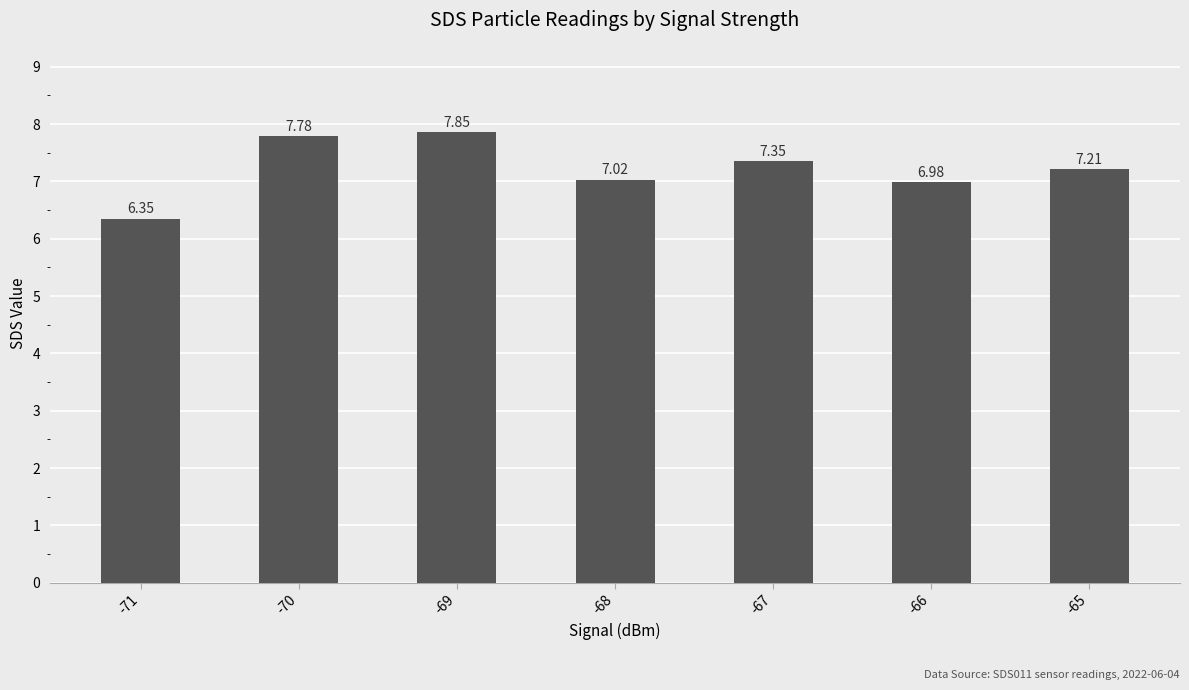

Which label corresponds to the largest value in the chart?

-69